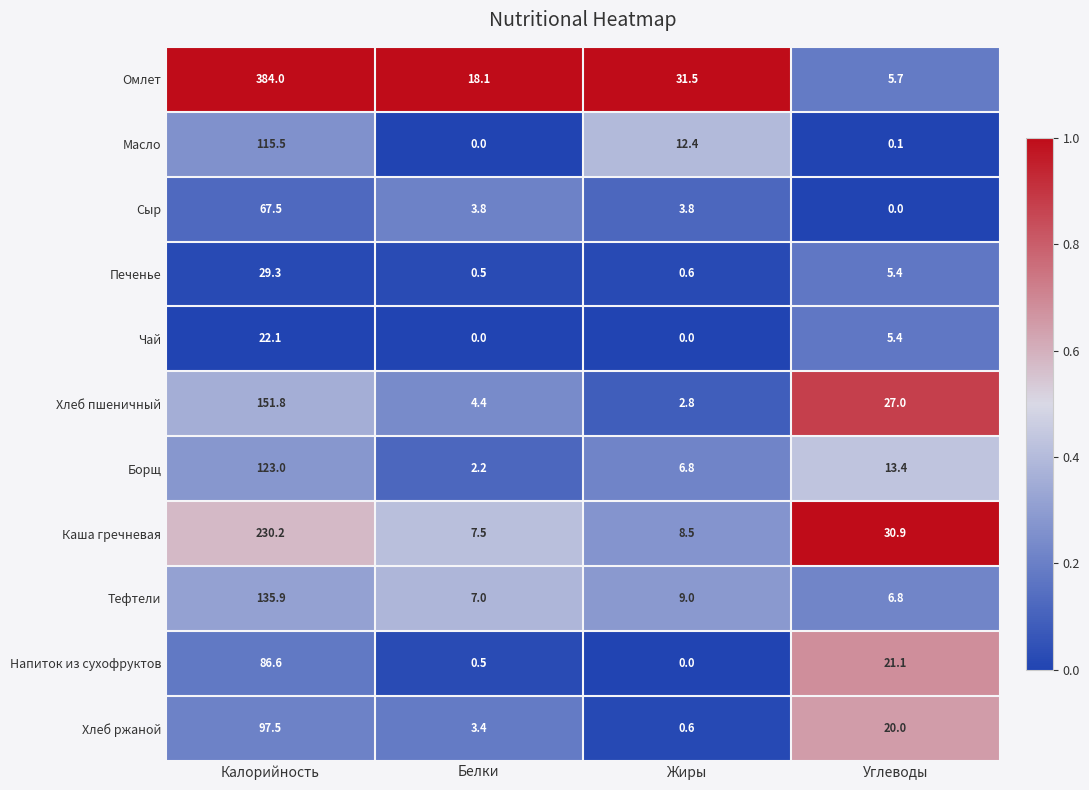

What is the sum of the Хлеб пшеничный values at Углеводы and Жиры?

29.8